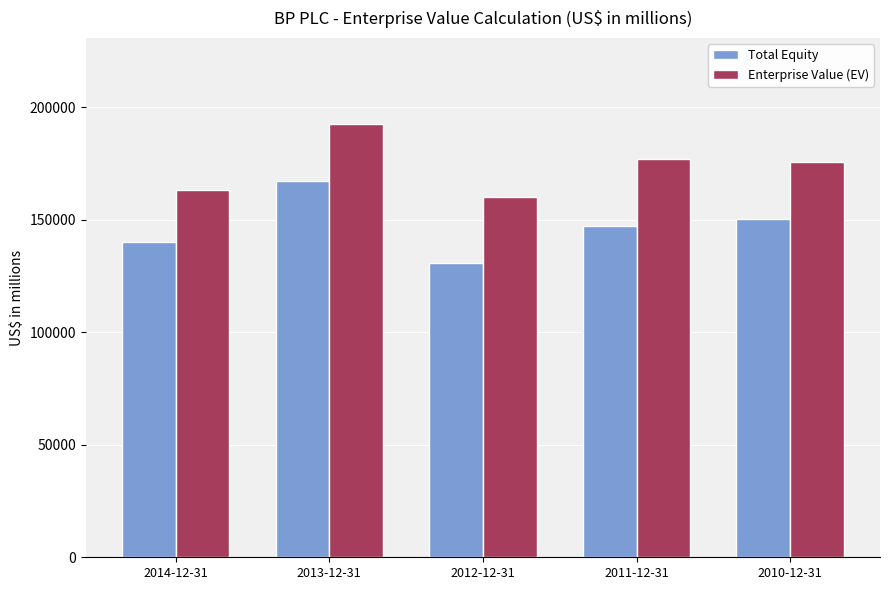

What is the total value across all series at 2011-12-31?

324310